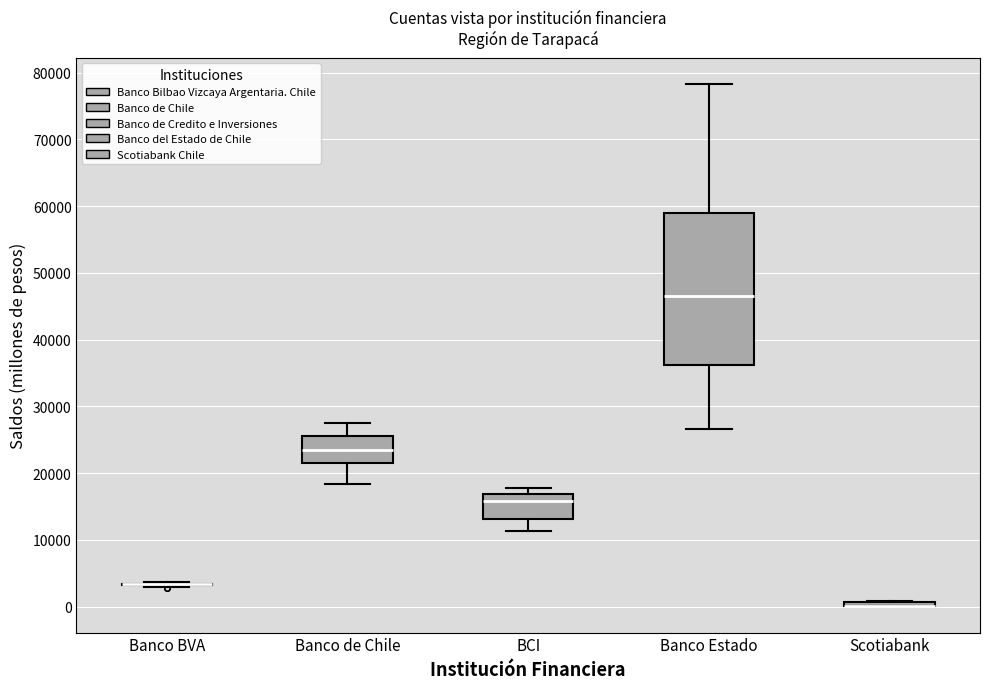

Comparing the boxes themselves (not the whiskers), which one is the tallest?

Banco Estado